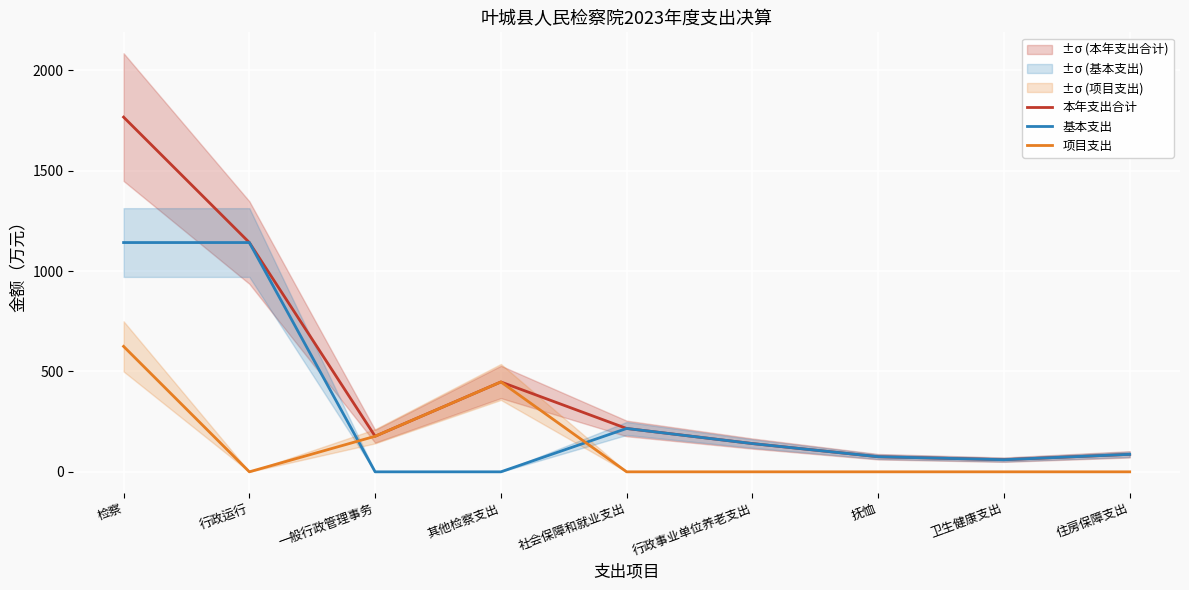

At which label is 基本支出 closest to 571?

社会保障和就业支出